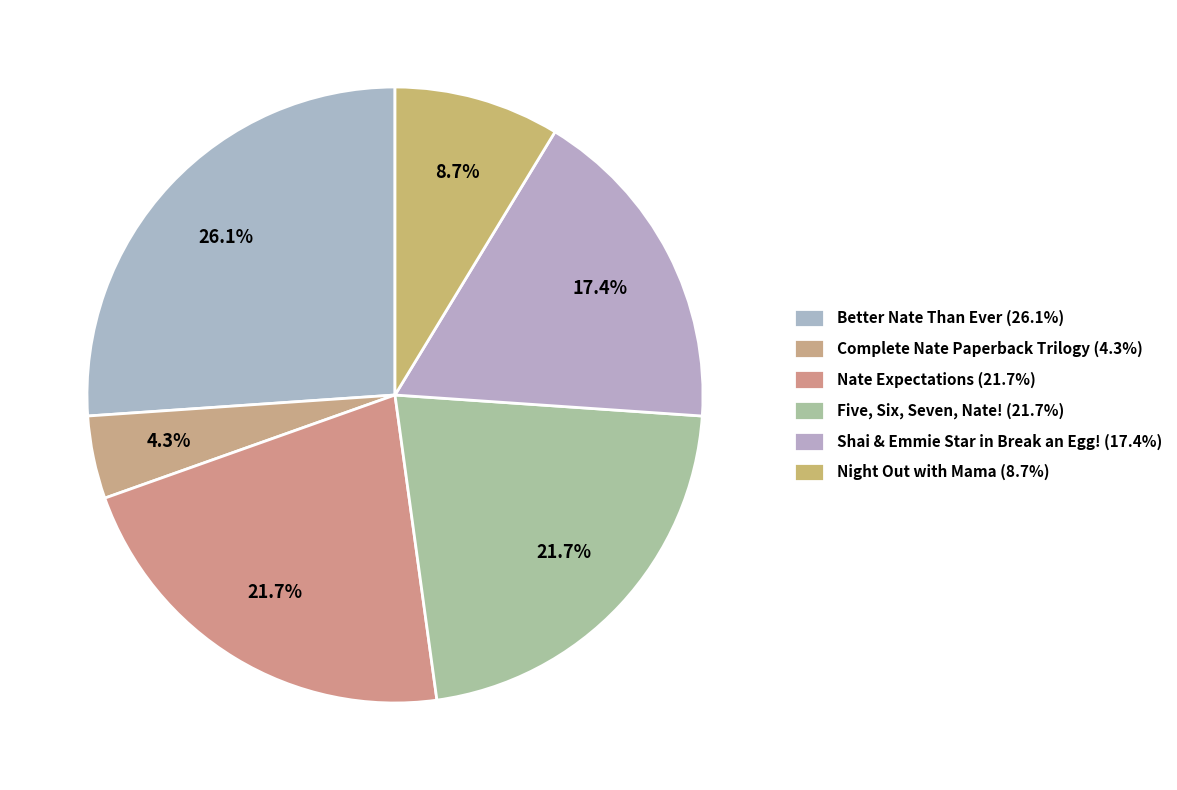

Is Five, Six, Seven, Nate! the majority of the pie?

No